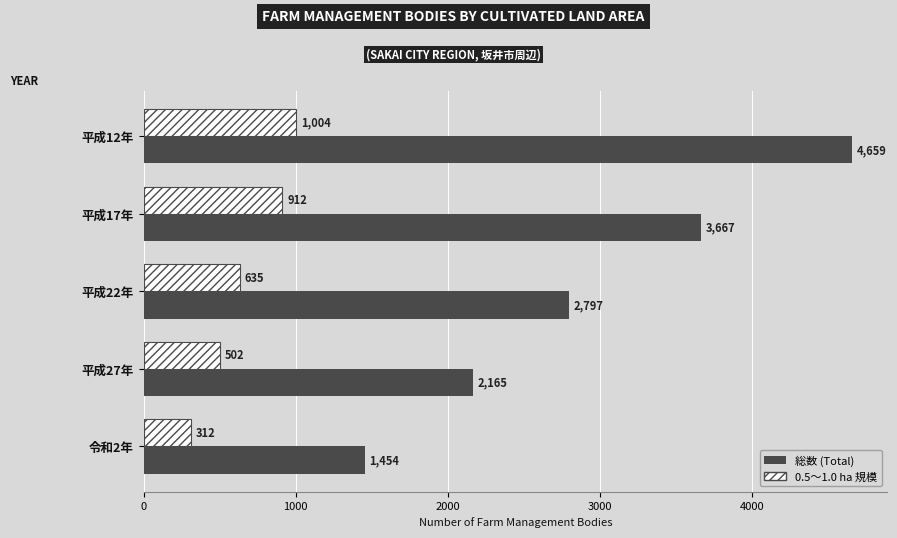

How many data points does each series have?

5